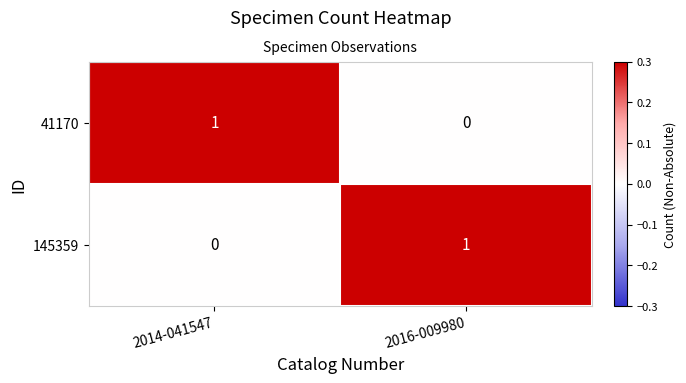

Count the number of data series in this chart.

2